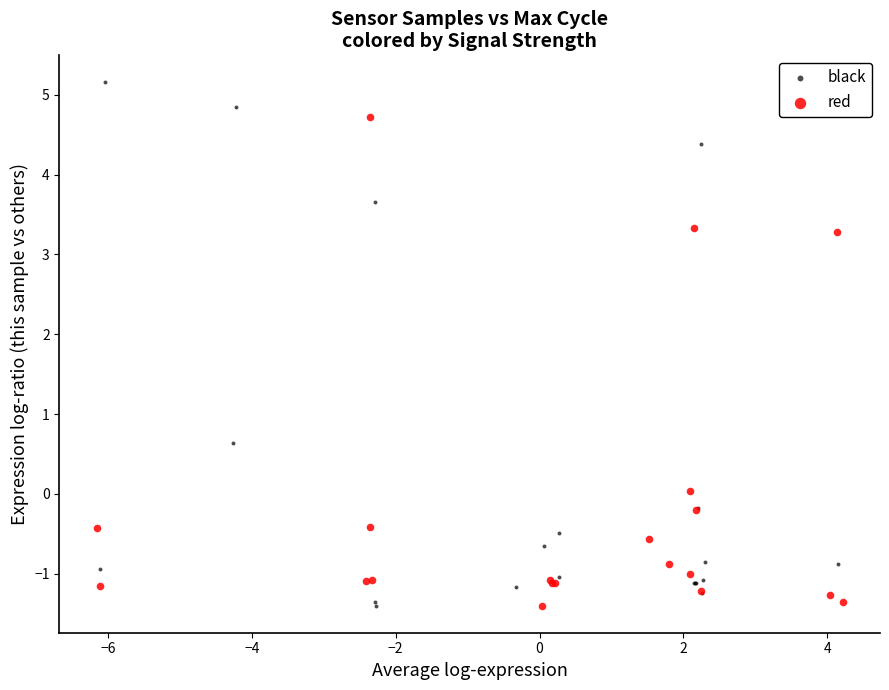

Which series has the largest Y range (max minus min)?

black